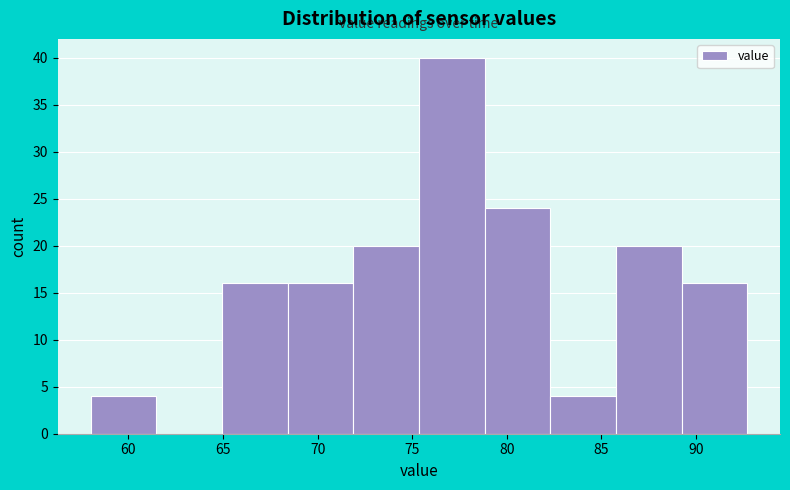

Reading left to right, list every bar in this chart as the range it spans on the x-axis followed by its height. Neither the bar edges nor the heights are printed on the chart, so give them approximately, as read against the axes.

58.0 to 61.5: 4
61.5 to 65.0: 0
65.0 to 68.5: 16
68.5 to 72.0: 16
72.0 to 75.5: 20
75.5 to 79.0: 40
79.0 to 82.5: 24
82.5 to 86.0: 4
86.0 to 89.0: 20
89.0 to 92.5: 16